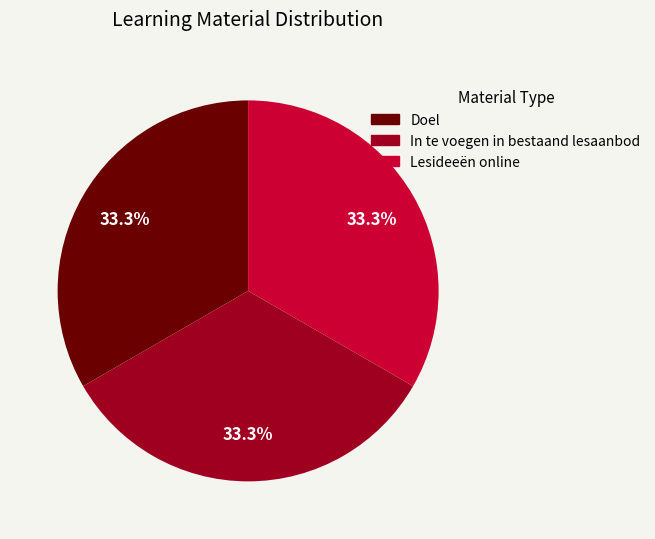

What percentage do Lesideeën online and In te voegen in bestaand lesaanbod together represent?

66.7%